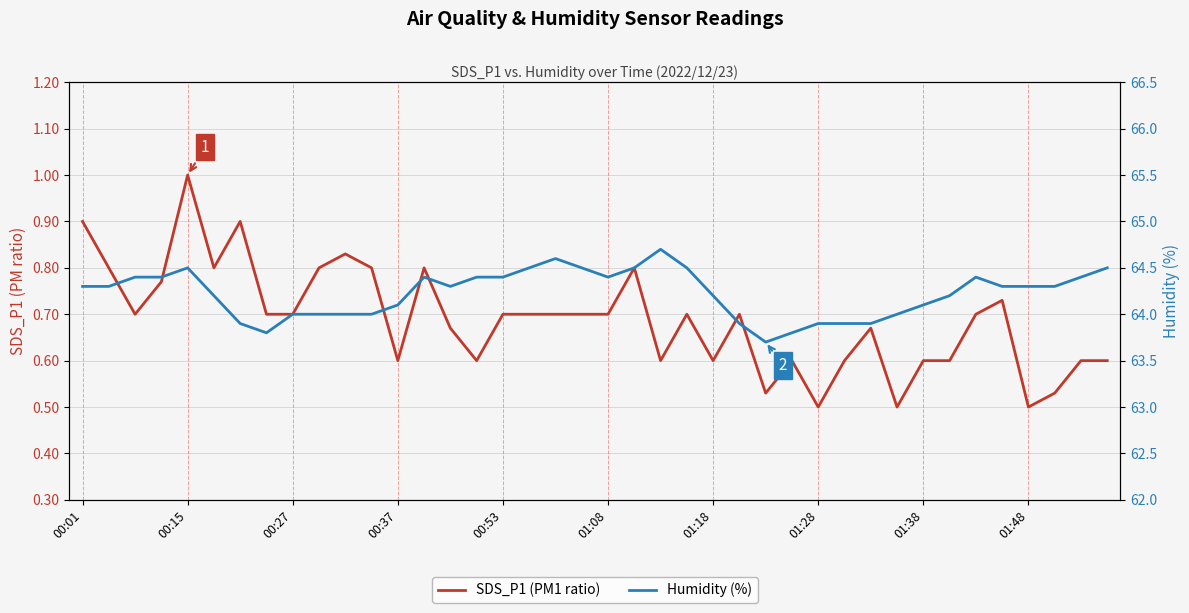

Which series has the largest range (max minus min)?

Humidity (%)